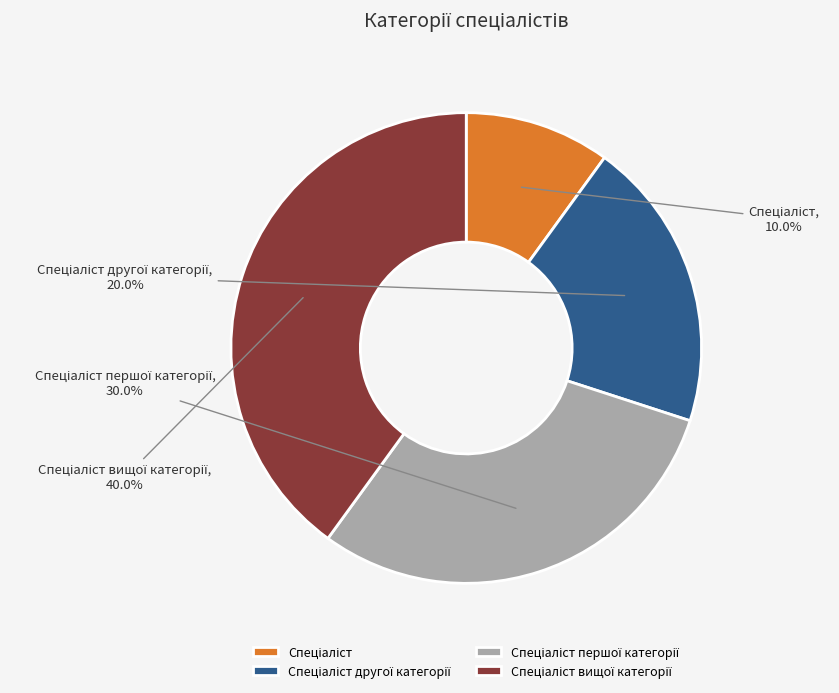

Is there a majority slice in this chart?

No